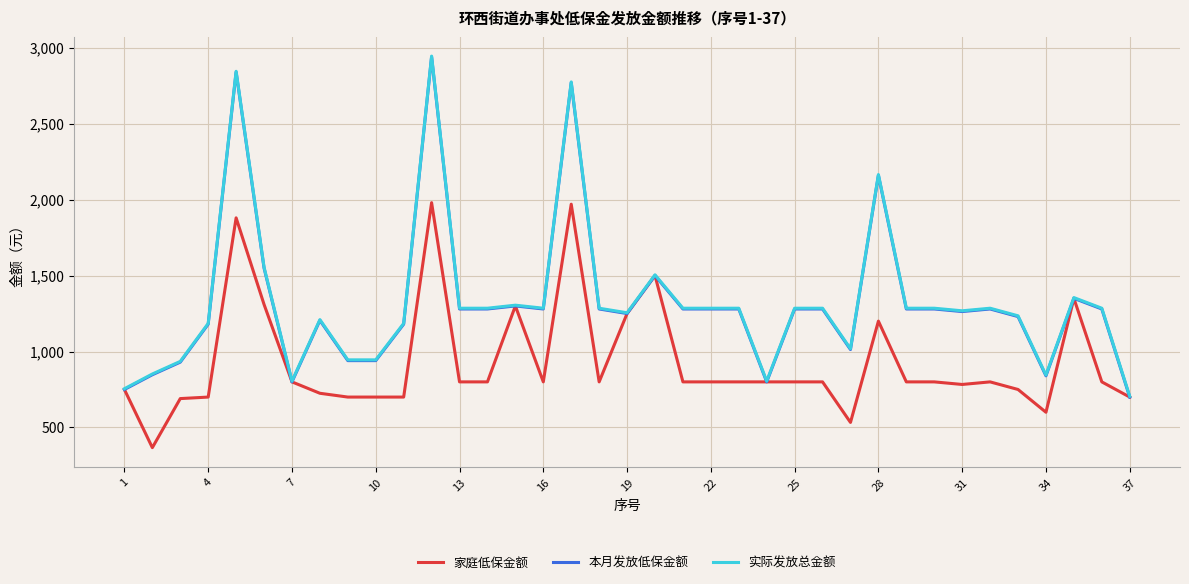

What is the average value of the 家庭低保金额 series?

931